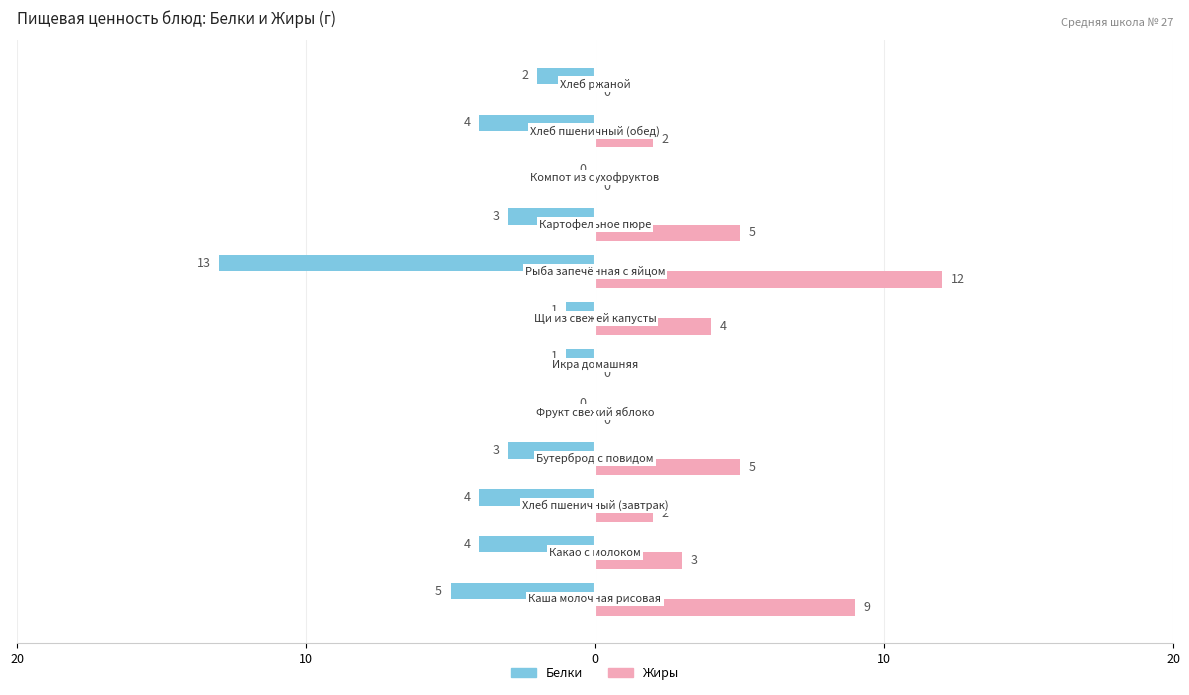

What are all the series names shown in the legend?

Белки, Жиры